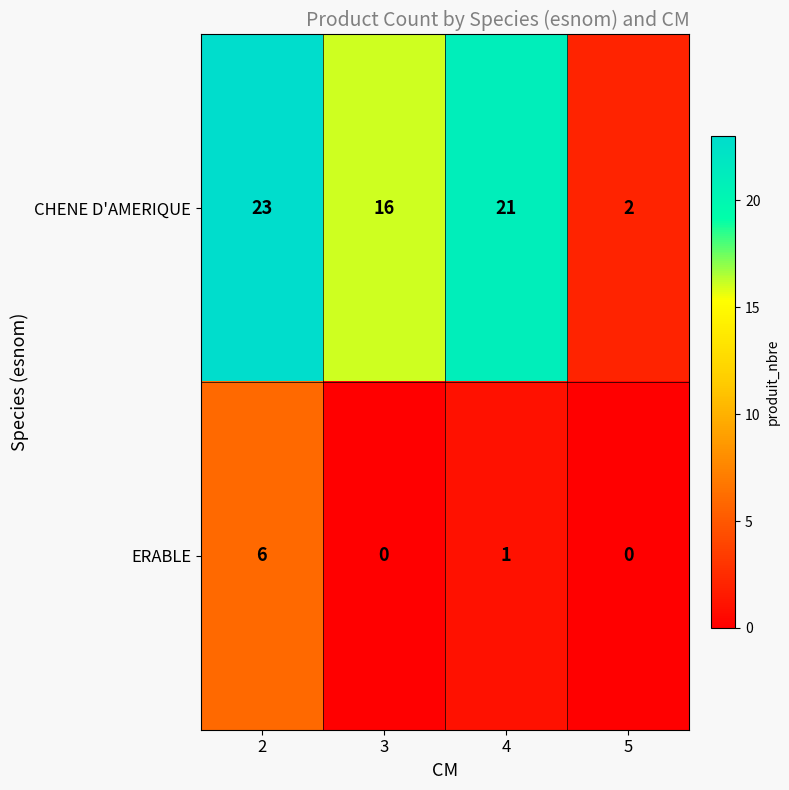

What is the maximum value for ERABLE?

6